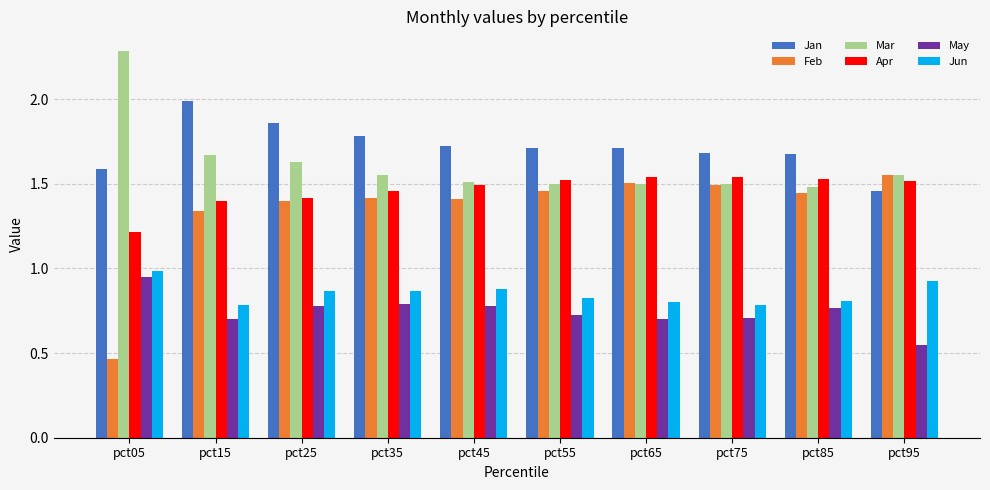

How many bars are there in each group?

6